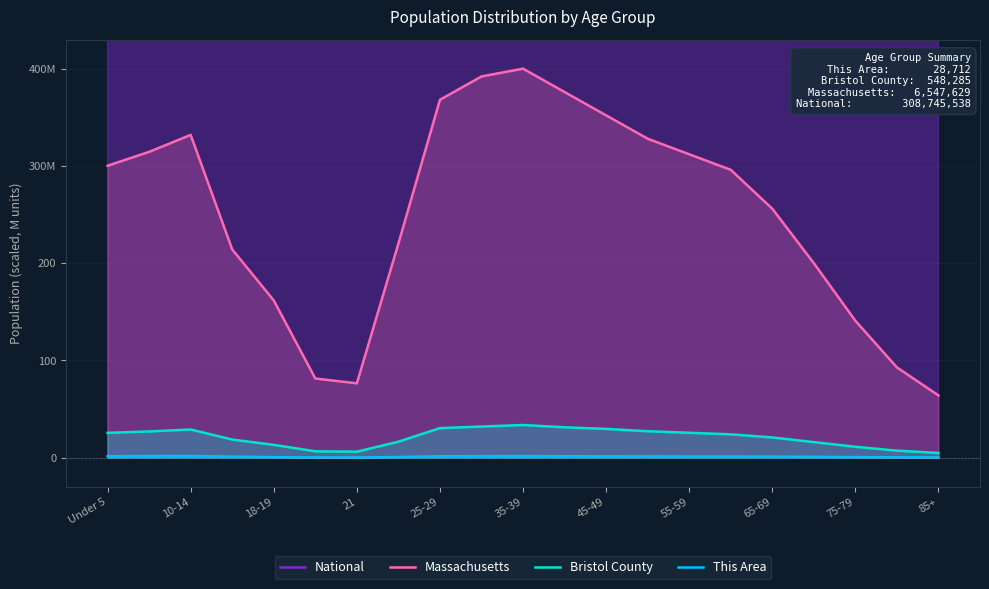

True or false: National has more than 1 points higher than both neighbors.

True